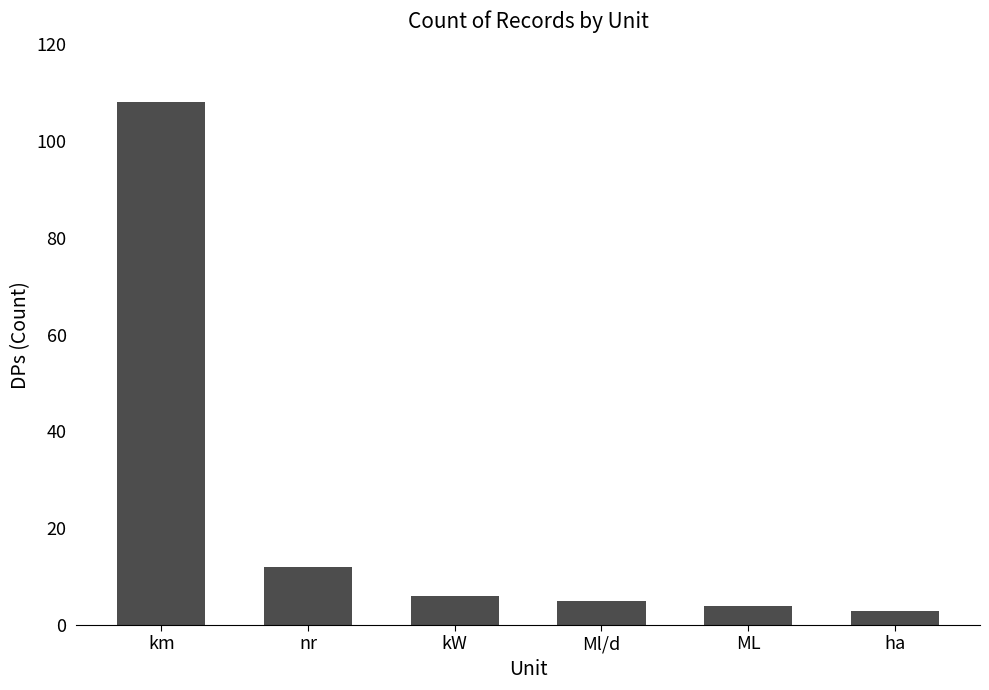

What value does the data have at Ml/d?

5